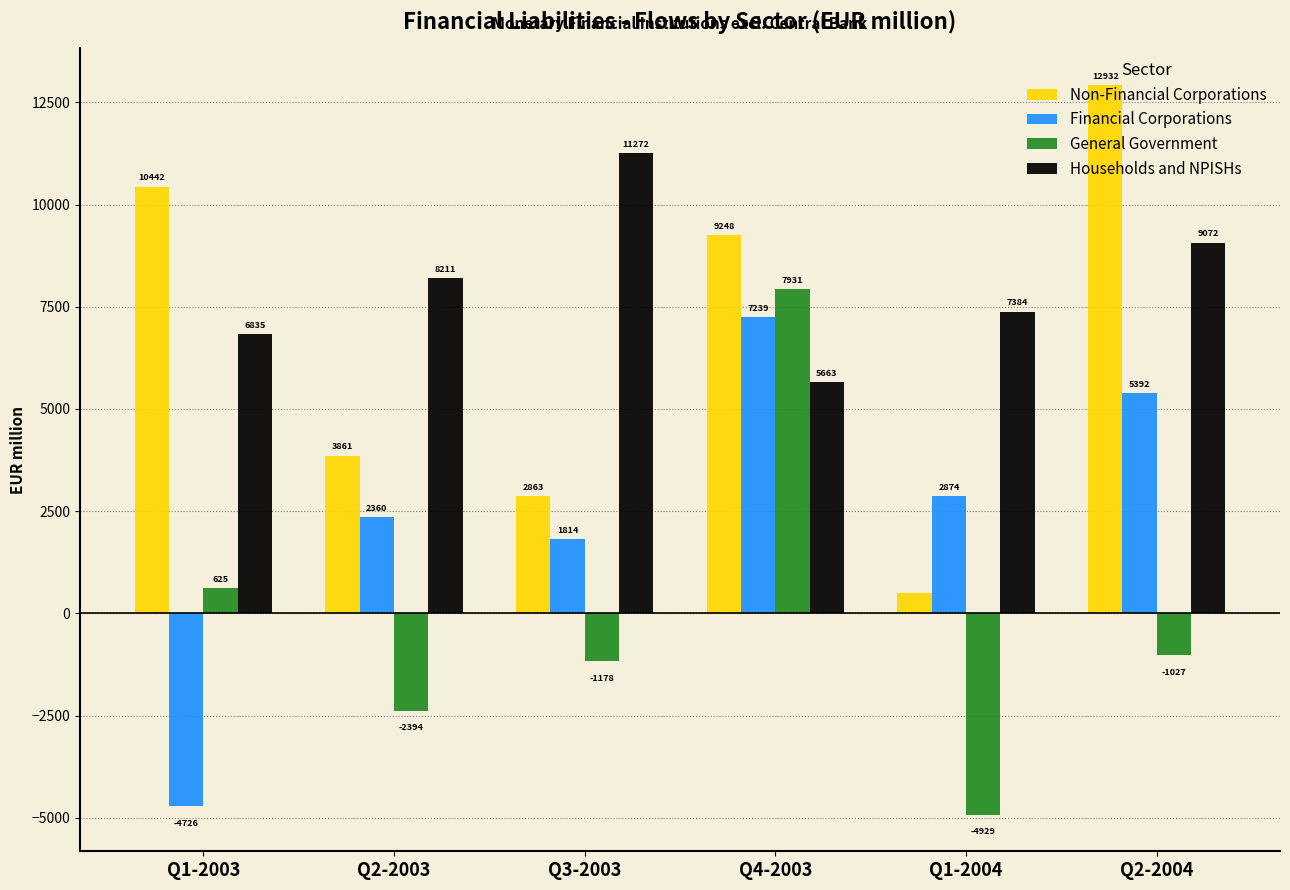

What is the total value across all series at Q1-2004?

5824.9